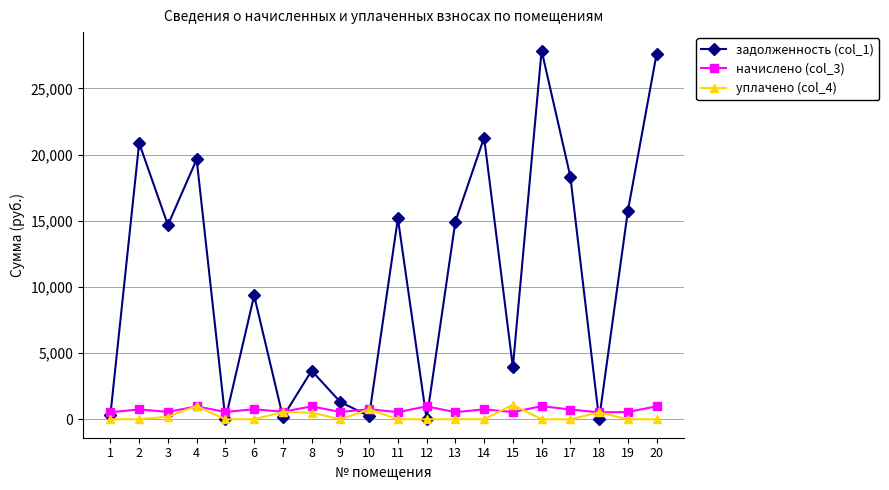

At how many categories does at least one series exceed 13755?

10